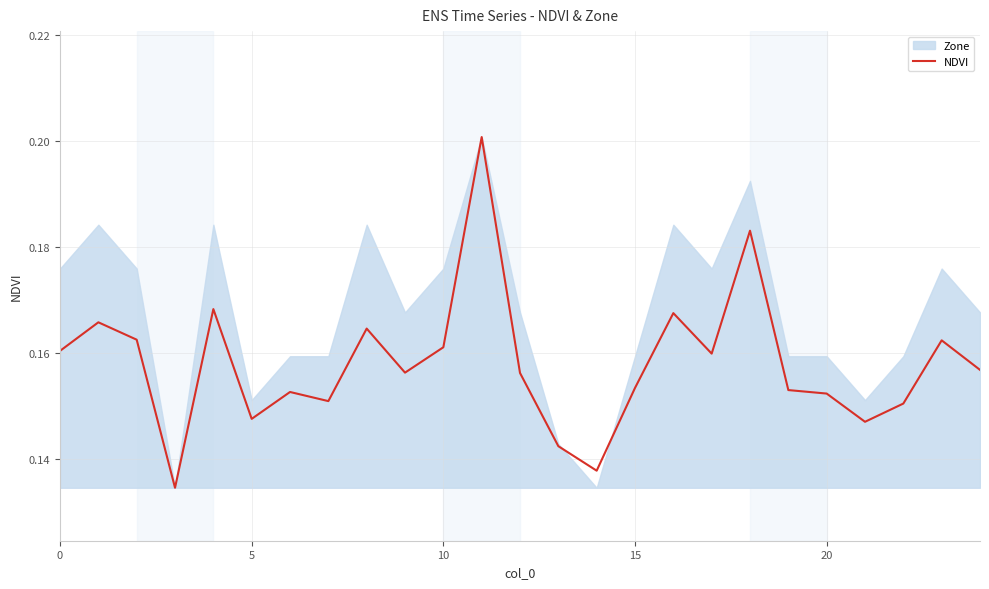

What is the value of the 19th point from the left?

0.2